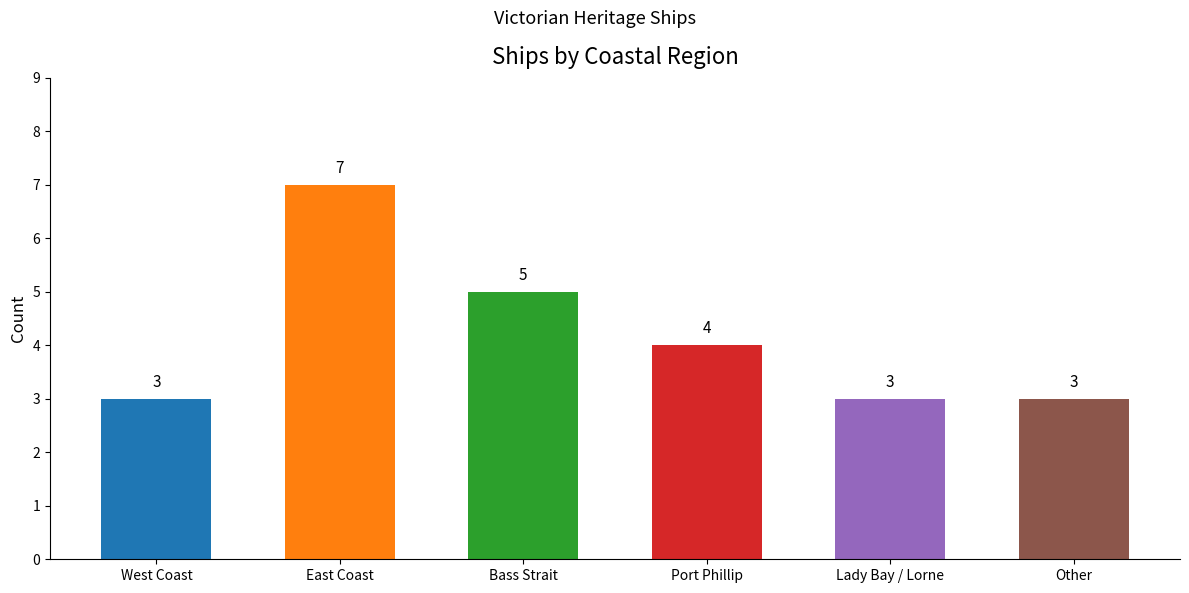

Reading left to right, what are all the values shown in this chart?

3	7	5	4	3	3